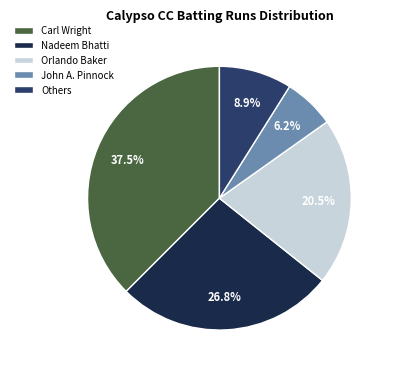

Approximately how many times larger is the value at Nadeem Bhatti compared to Orlando Baker?

1.3